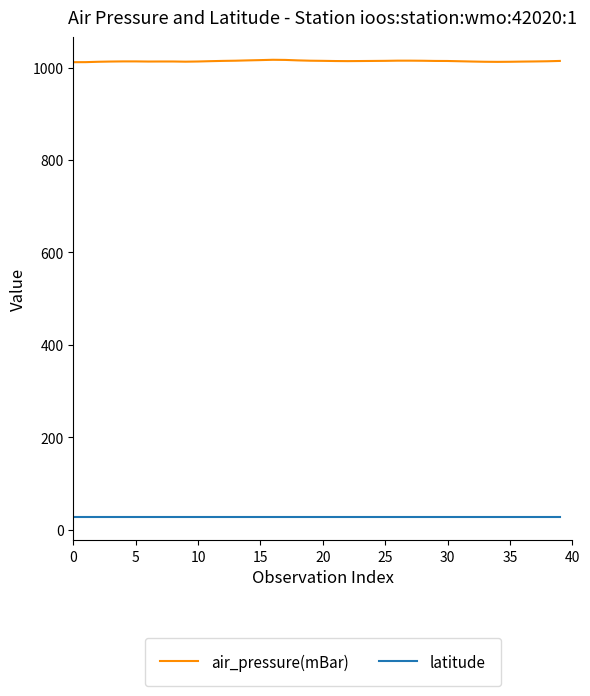

What is the greatest value displayed?

1016.8